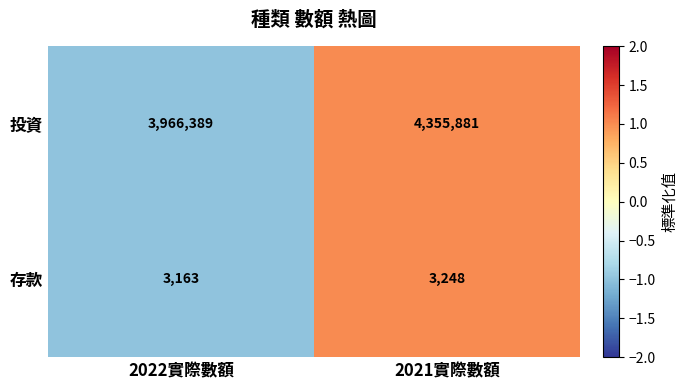

How many data points does each series have?

2